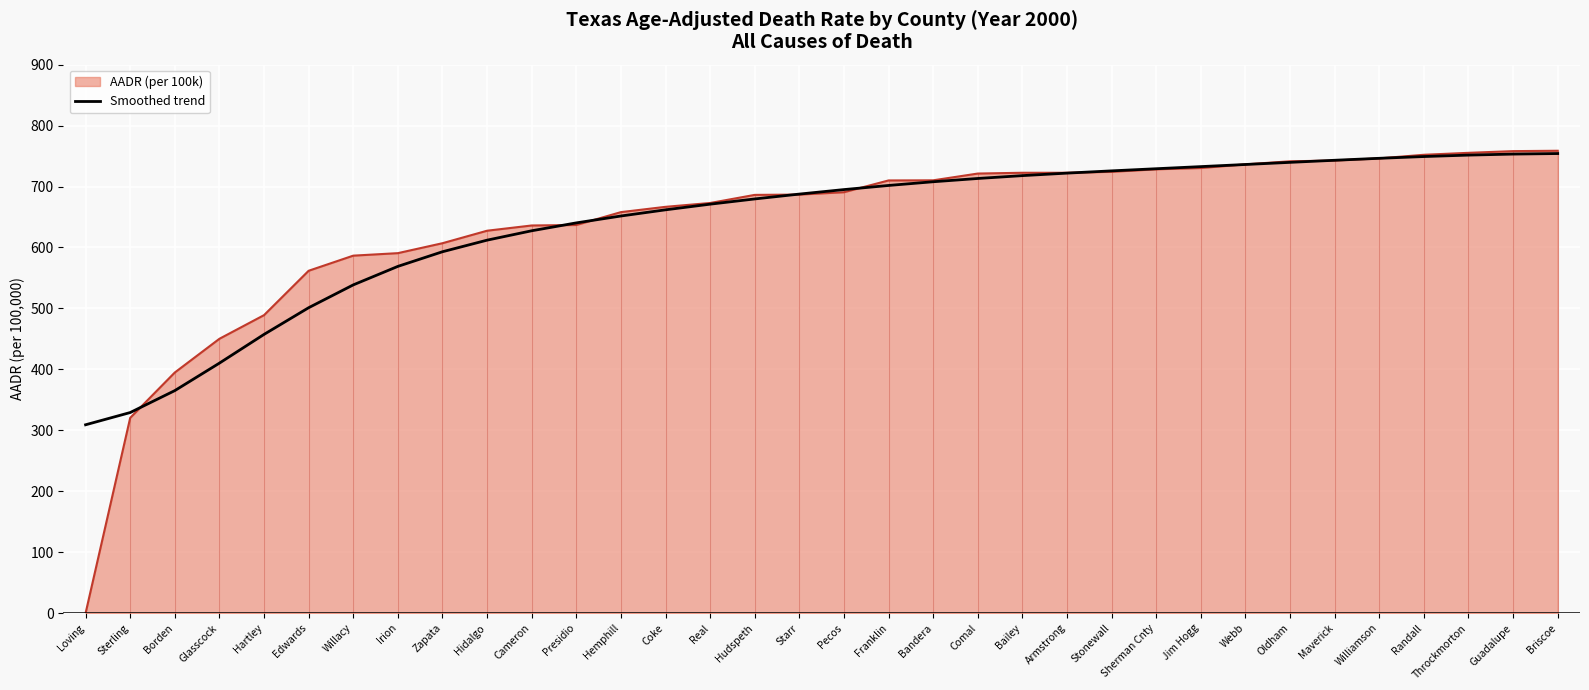

Is it true that Smoothed trend equals 457.4 at Hartley?

True